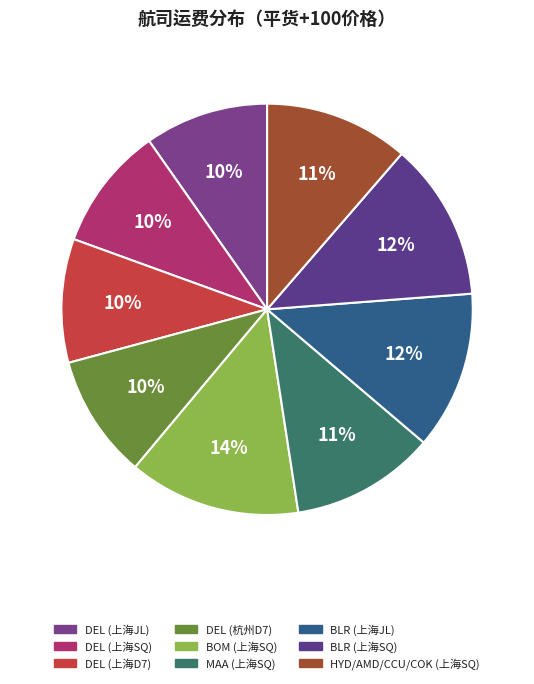

What percentage is the BOM (上海SQ) slice, to the nearest percent?

14%